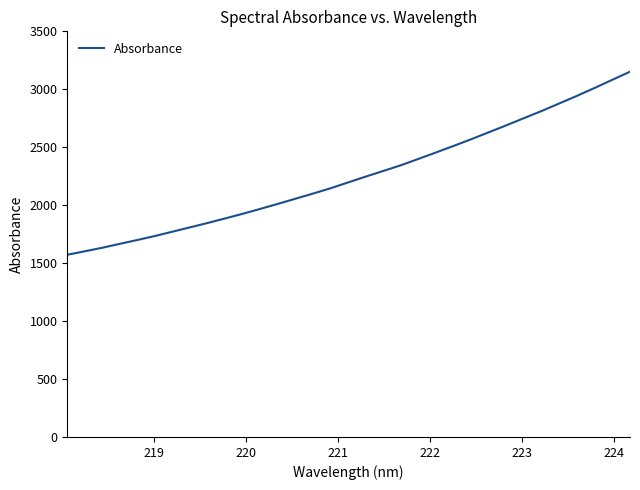

What is the difference between the second highest and minimum values?

1509.9